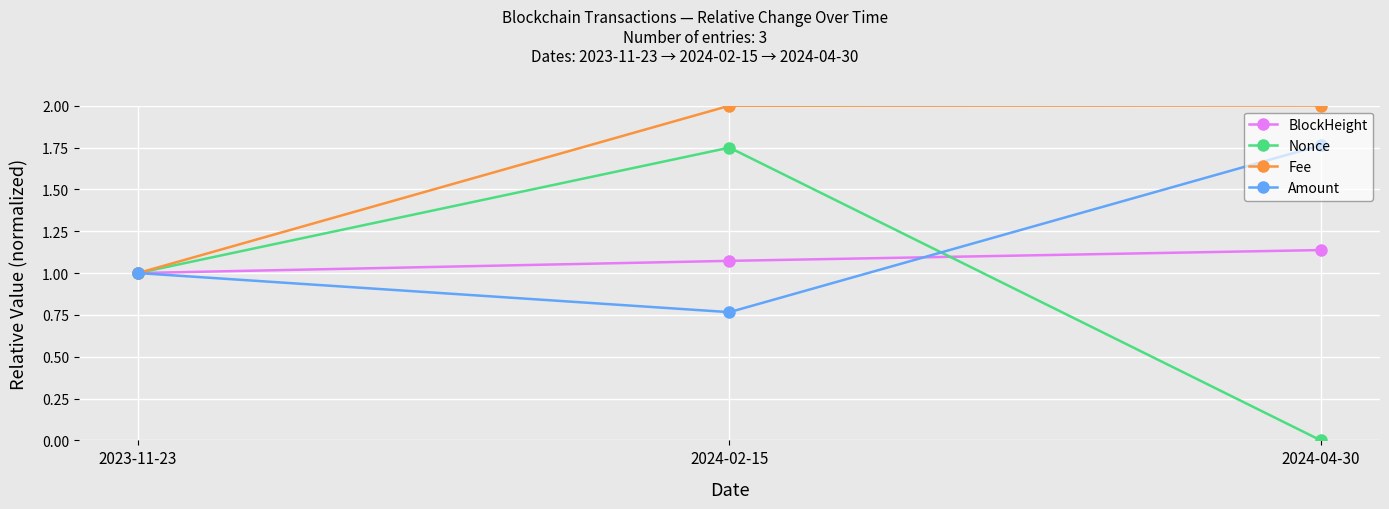

At which label does Nonce reach its minimum?

2024-04-30